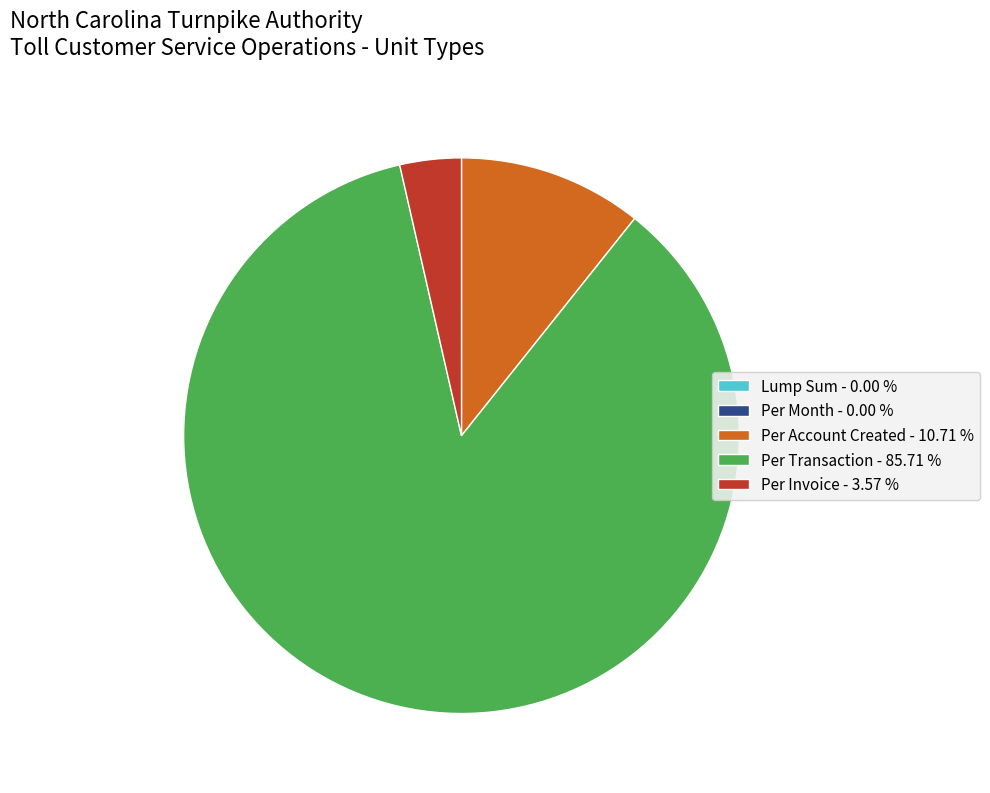

Is Per Account Created - 10.71 % the majority of the pie?

No